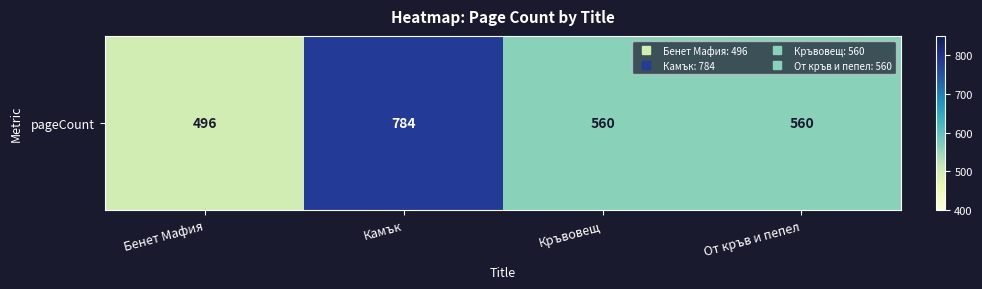

What is the maximum value shown in the chart?

784